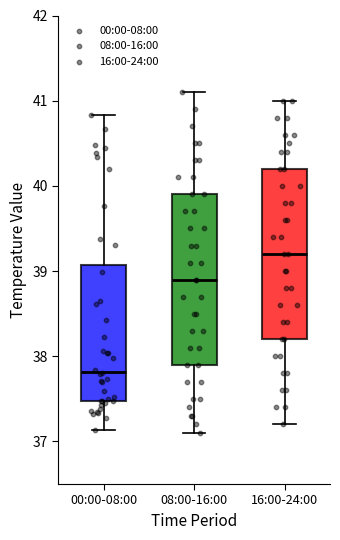

Which box's median line is the highest?

16:00-24:00